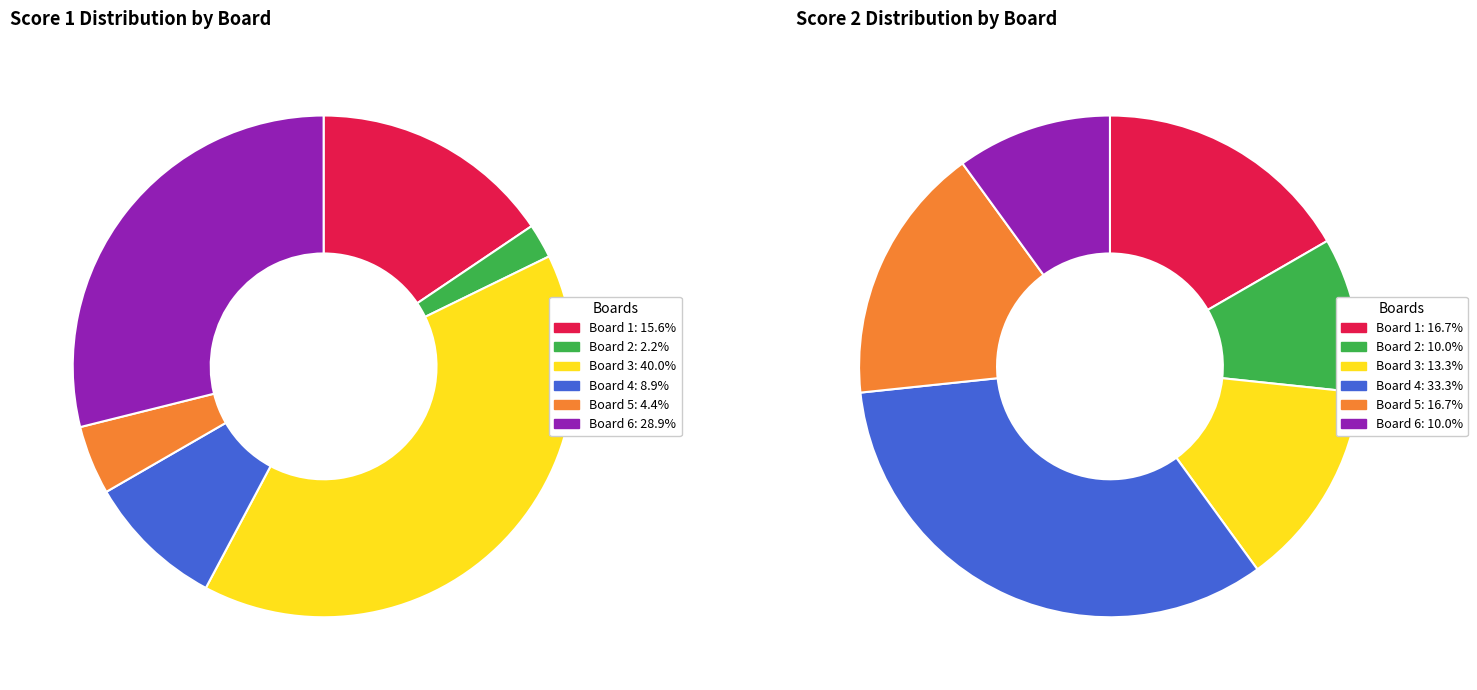

Does any single category account for the majority?

No